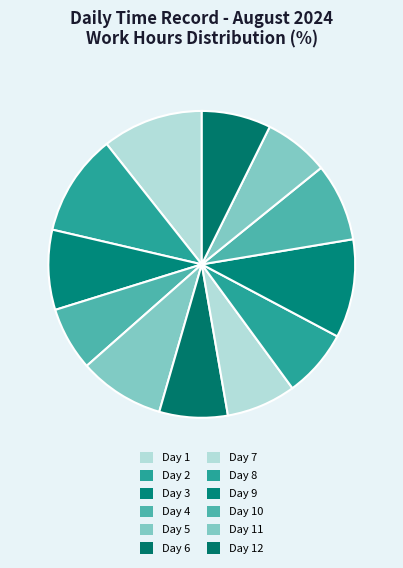

Count the number of slices in the pie.

12